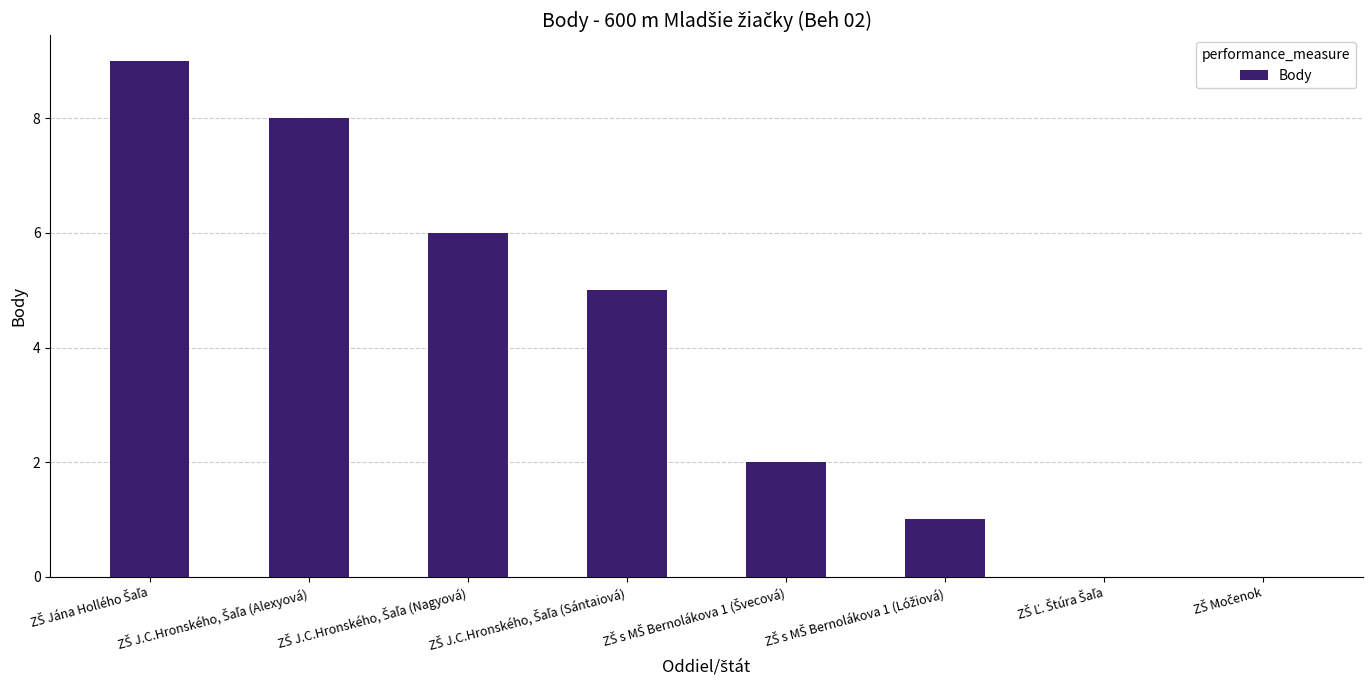

What is the maximum value shown in the chart?

9